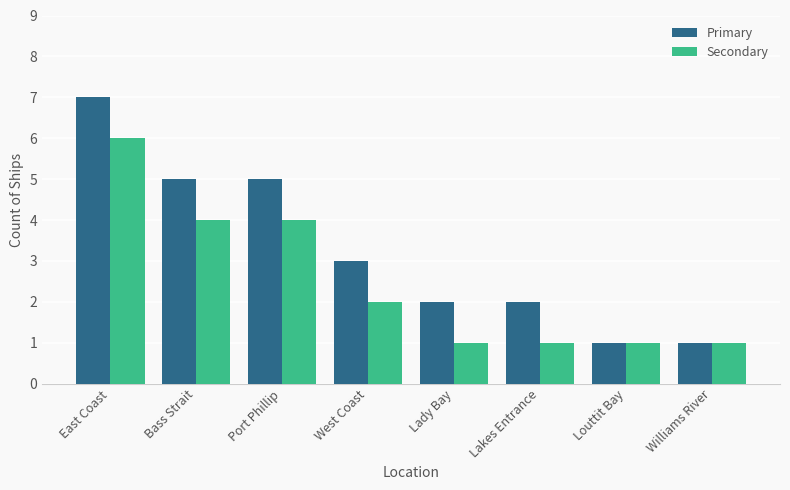

What is the total value across all series at Bass Strait?

9